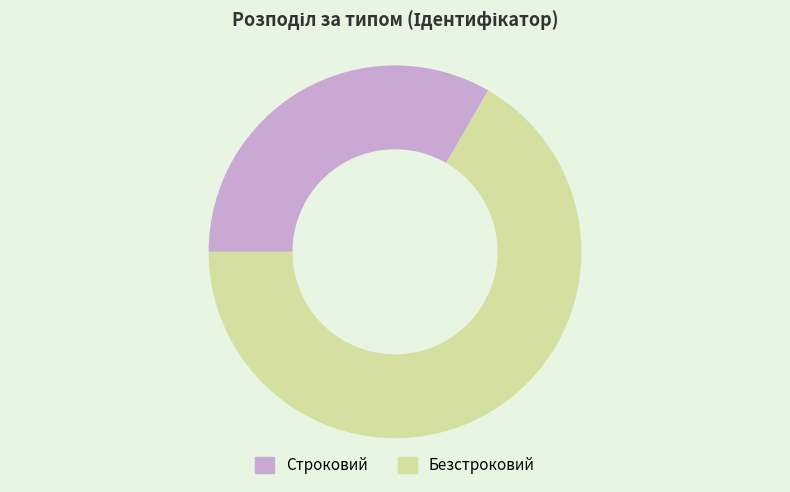

Rank the categories by value from lowest to highest.

Строковий, Безстроковий